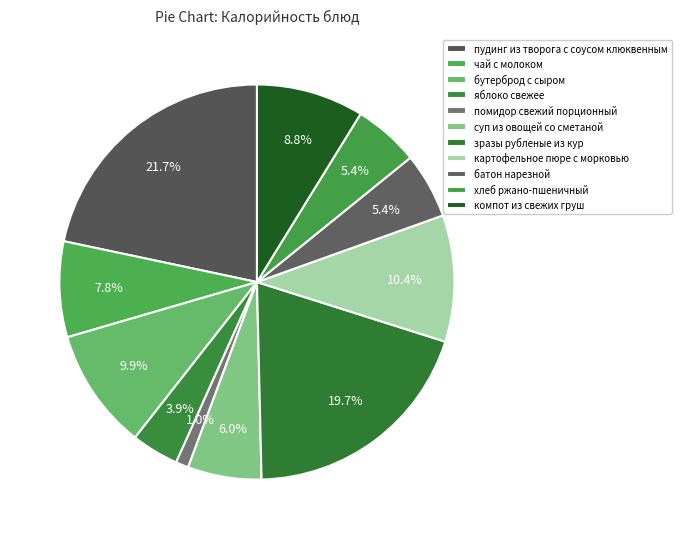

Count the number of slices in the pie.

11